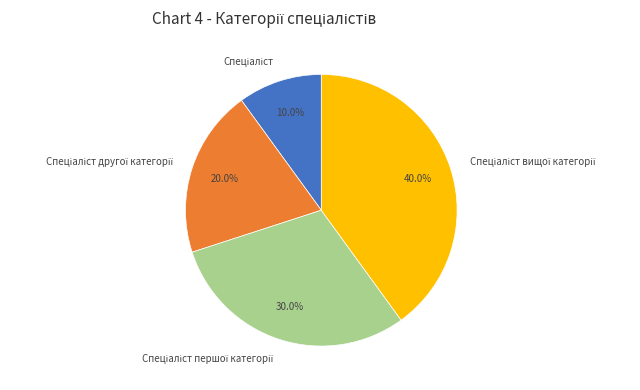

Count the number of slices in the pie.

4